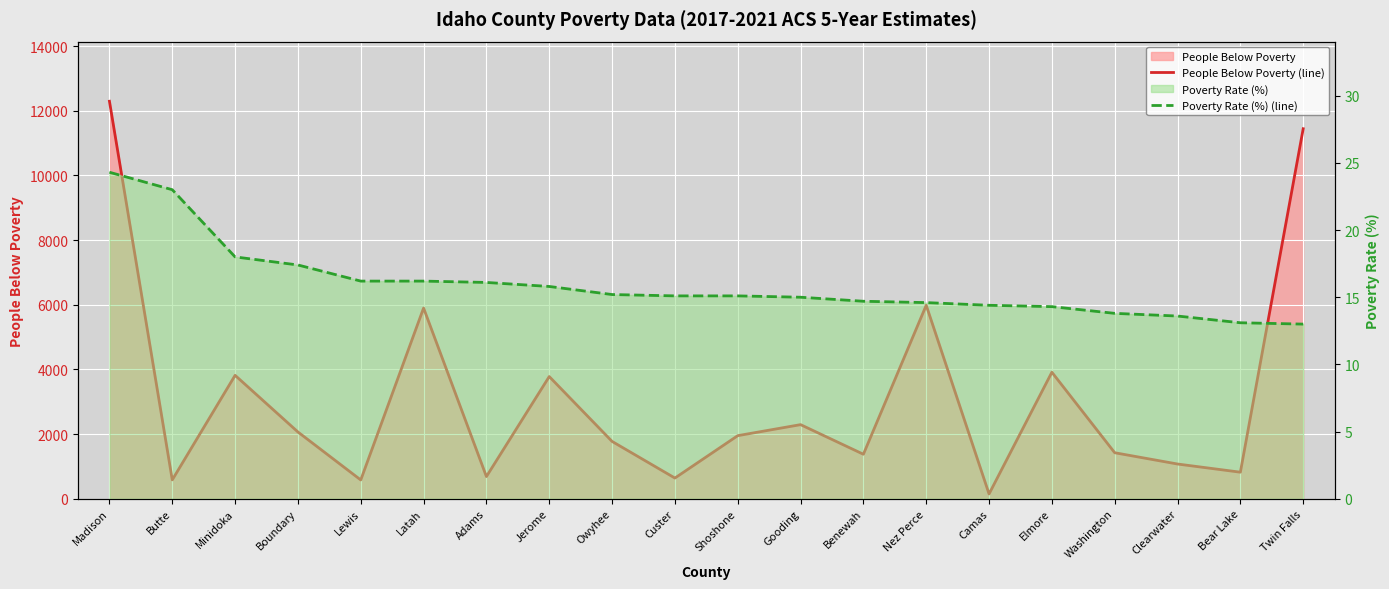

What is the total value across all series at Lewis?

599.2